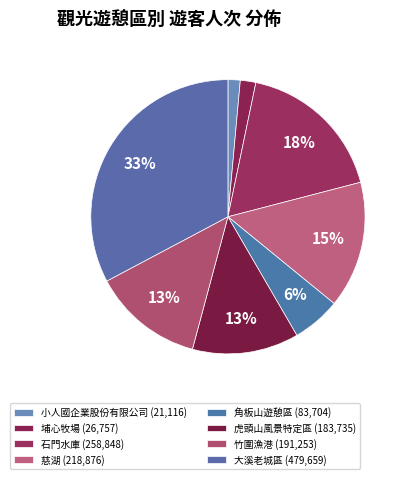

To the nearest percent, what is the average slice percentage?

12%